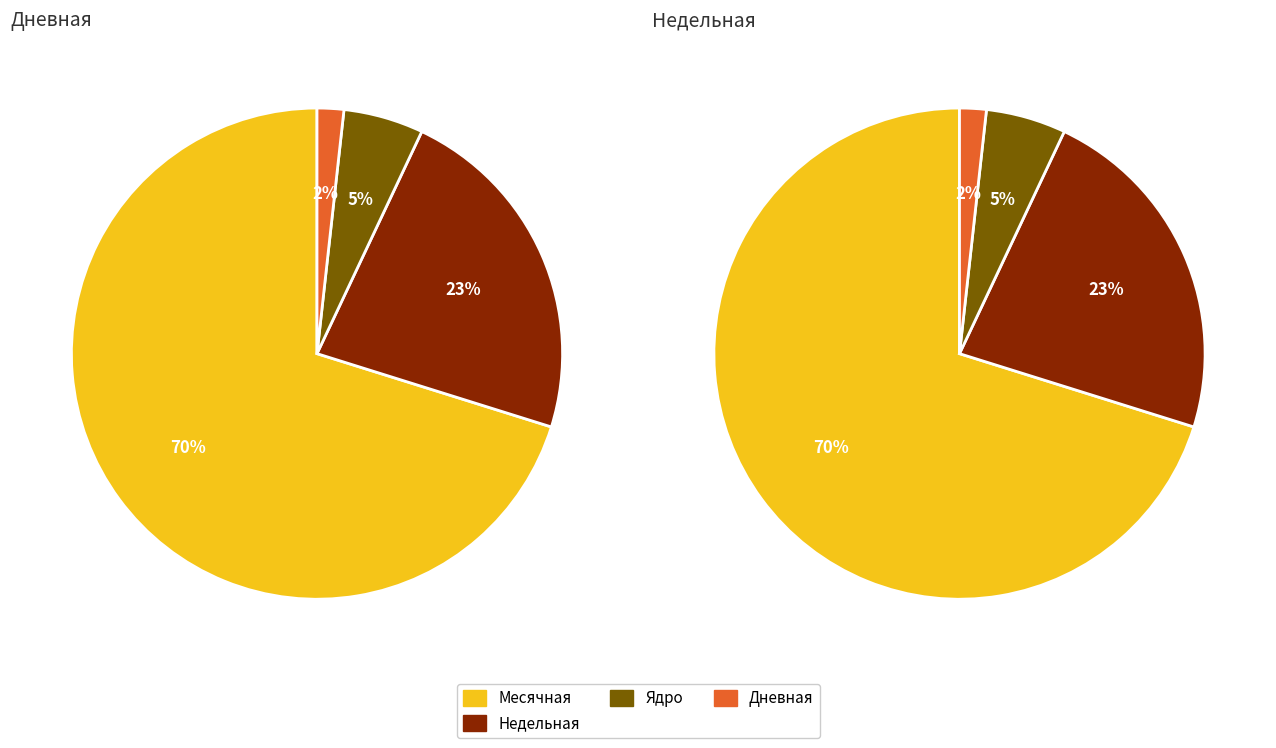

What portion of the pie excludes 25?

100.0%